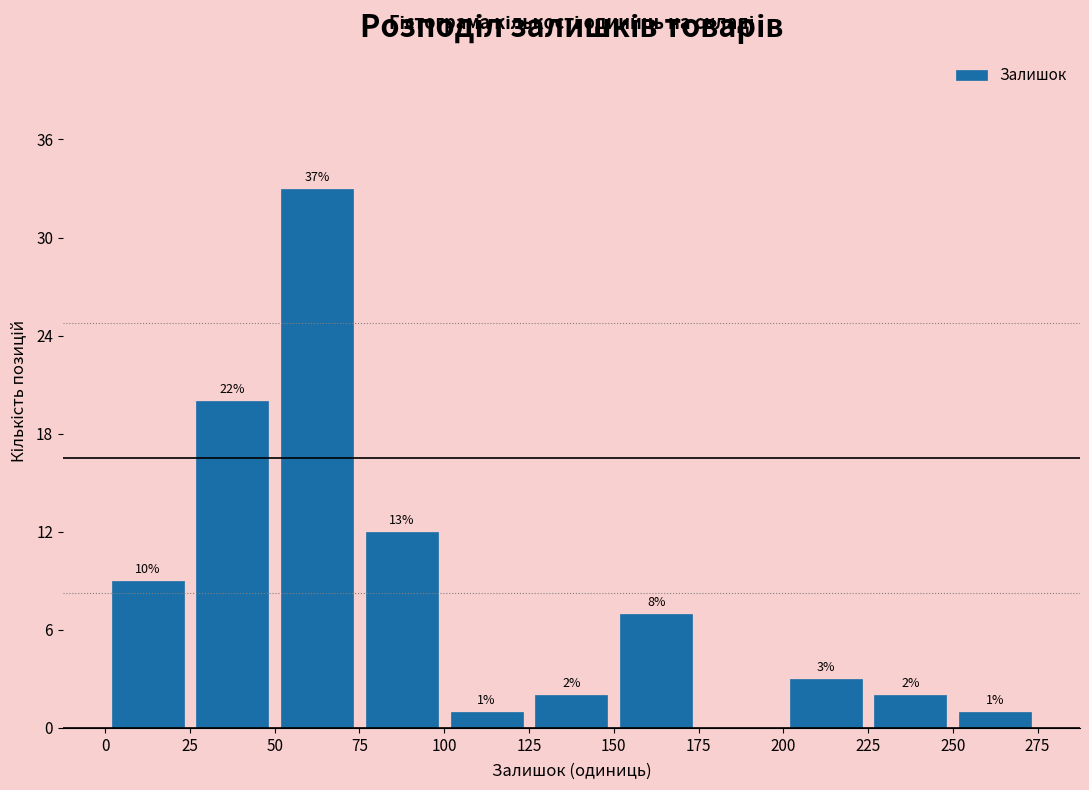

Over which range of the x-axis is the bar tallest?

50 to 75